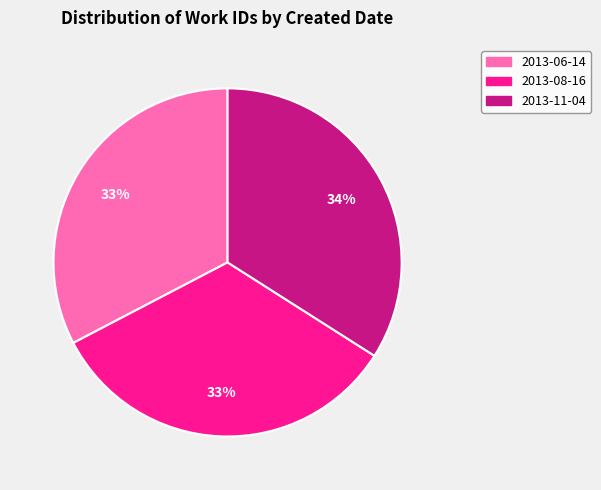

To the nearest percent, what percentage of the pie is 2013-11-04?

34%